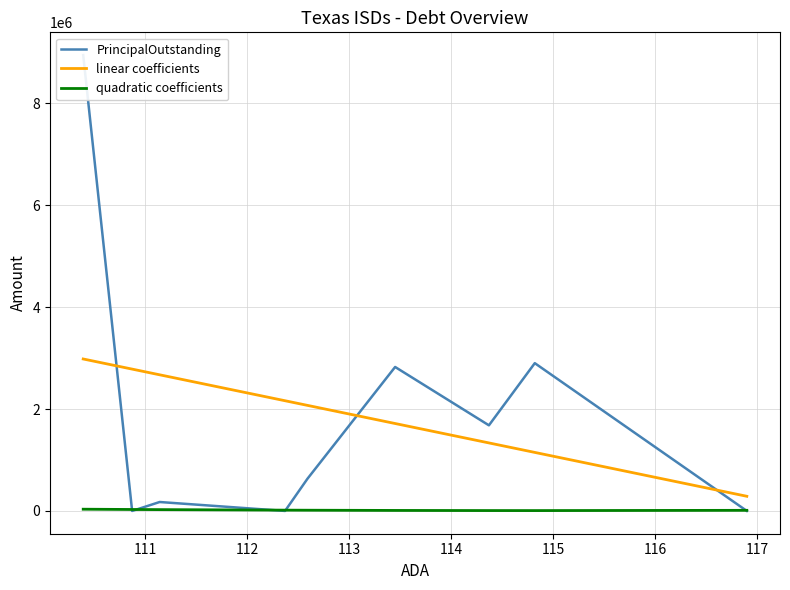

True or false: quadratic coefficients and linear coefficients intersect in this chart.

False